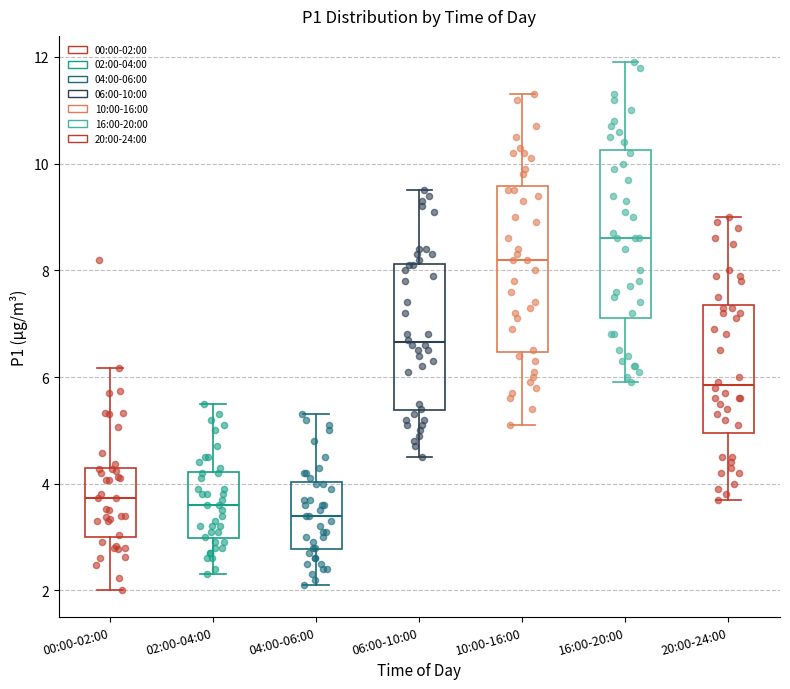

Where does the upper whisker of the box for 06:00-10:00 end on the y-axis? The values are not printed on the chart, so give them approximately, as read against the axis.

9.6